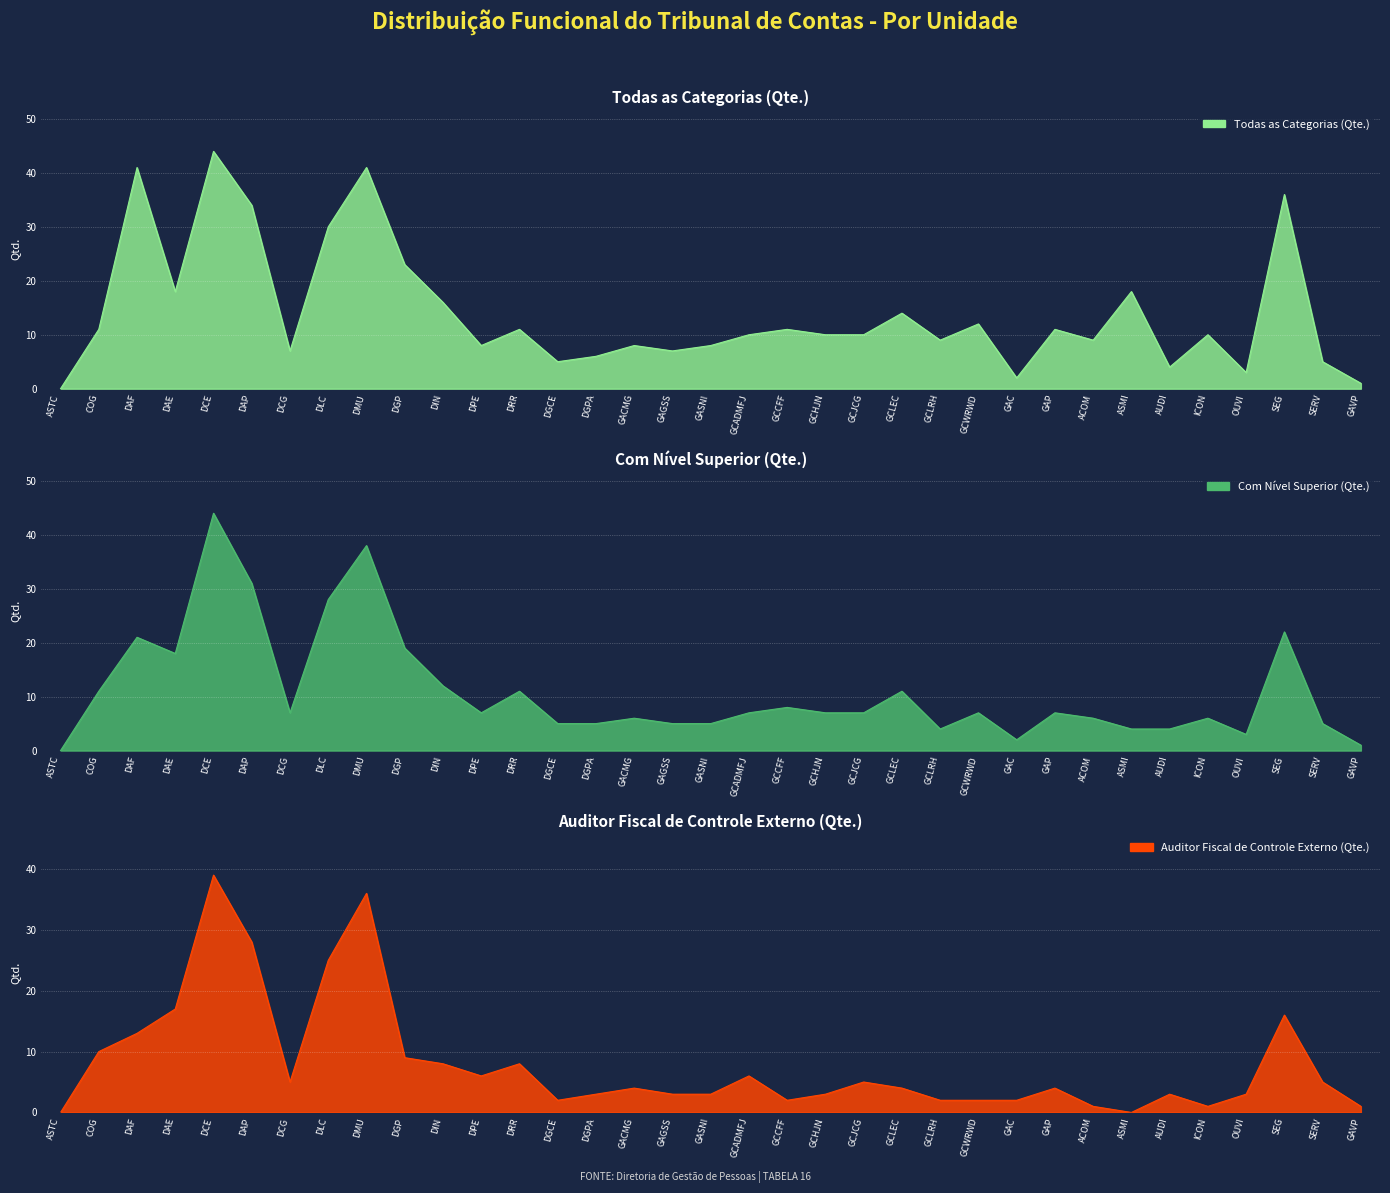

List the labels in order of Auditor Fiscal (Qte.) value, largest first.

DCE, DMU, DAP, DLC, DAE, SEG, DAF, COG, DGP, DIN, DRR, DPE, GCADMFJ, DCG, GCJCG, SERV, GACMG, GCLEC, GAP, DGPA, GAGSS, GASNI, GCHJN, AUDI, OUVI, DGCE, GCCFF, GCLRH, GCWRWD, GAC, ACOM, ICON, GAVP, ASTC, ASMI